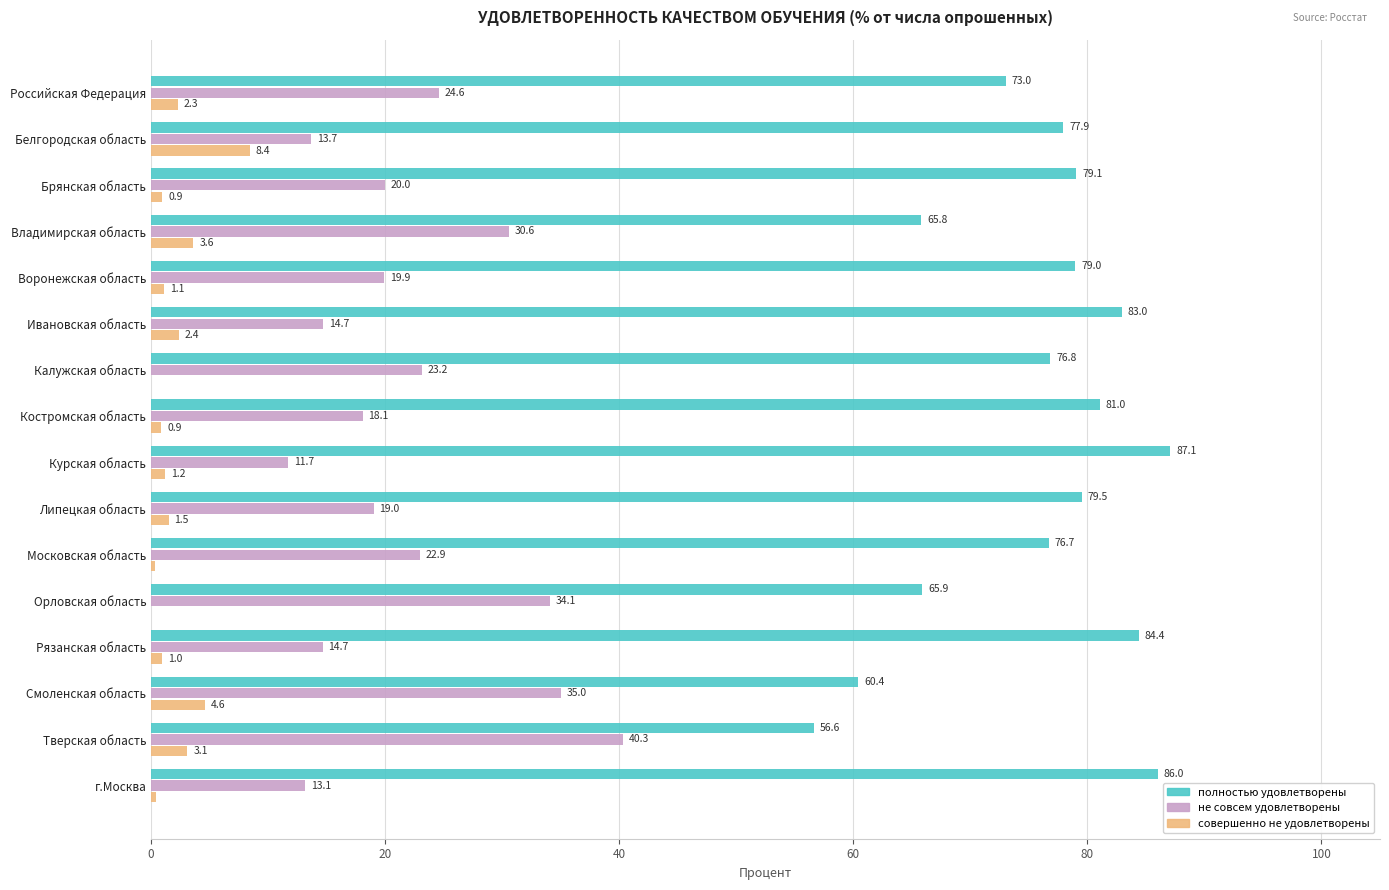

The полностью удовлетворены series shows 87.1 at Курская область. True or false?

True